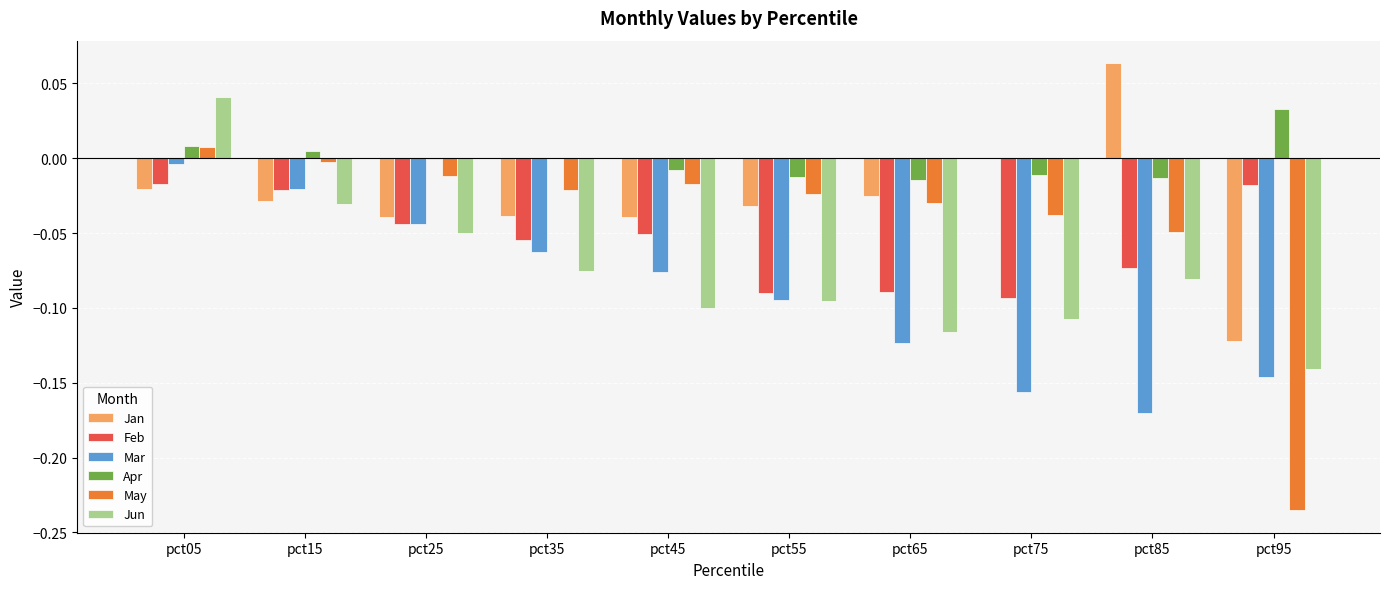

At which category is the sum across all series the highest?

pct05